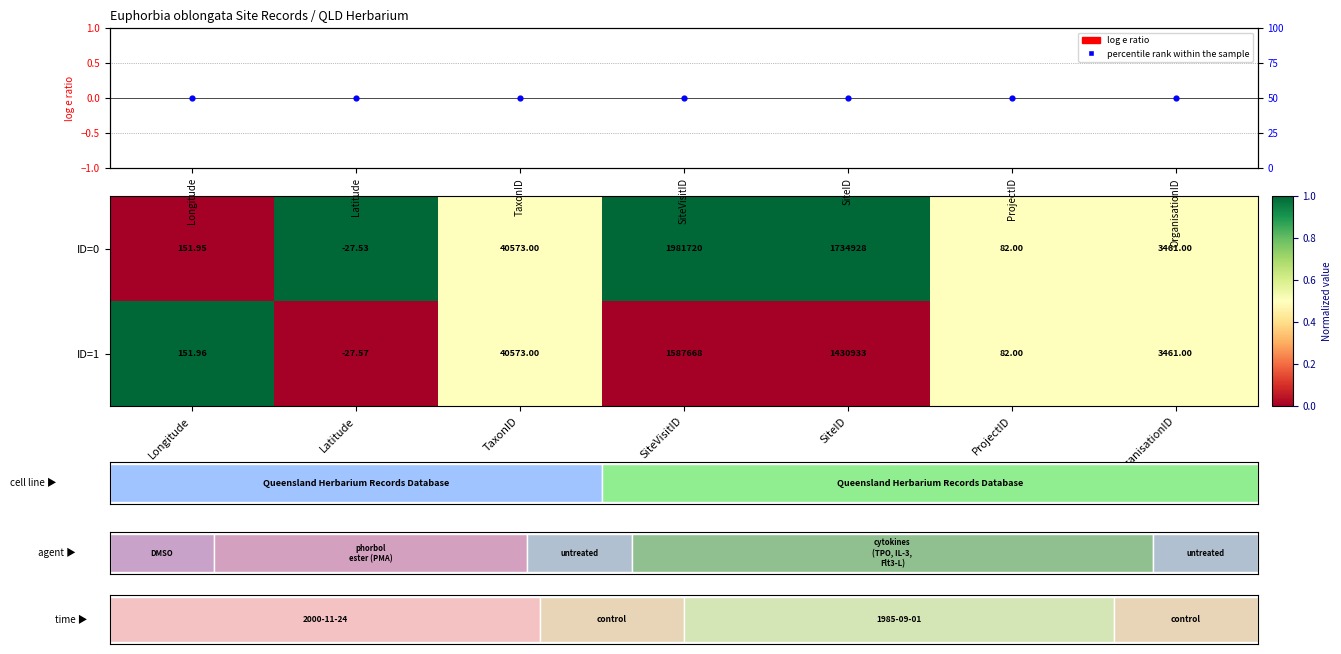

The ID=0 series shows 0.1 at OrganisationID. True or false?

False